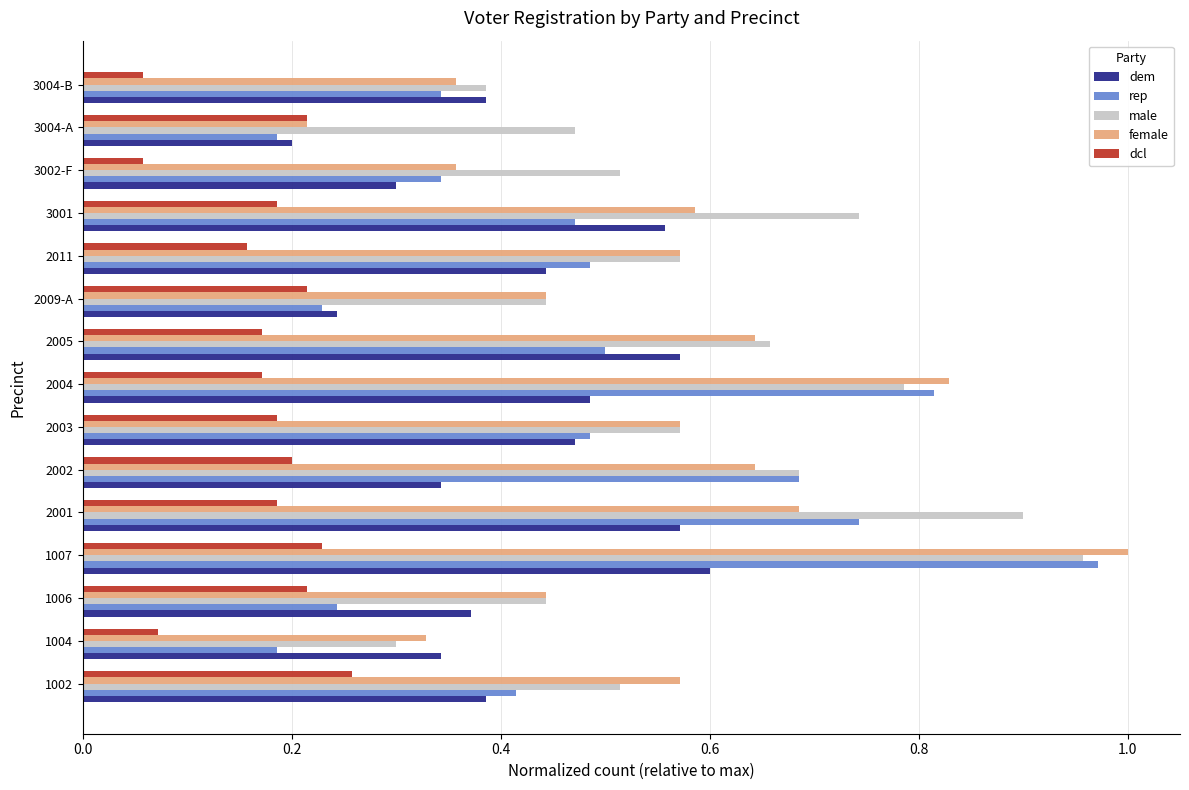

True or false: dcl has a value of 0.2 at 2011.

True